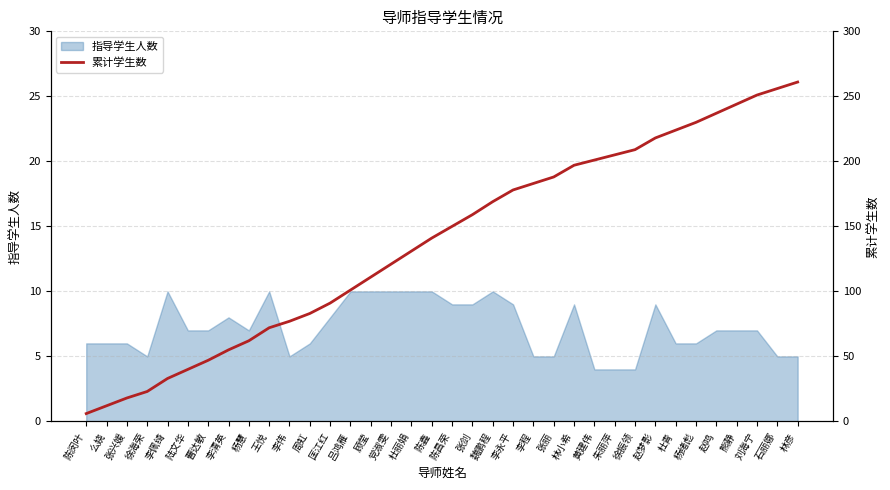

Between 林小希 and 周虹, which is larger?

林小希